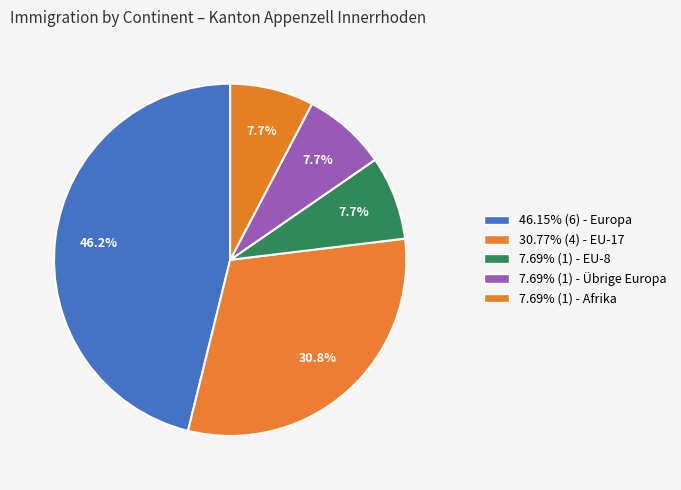

How many slices are in this pie chart?

5